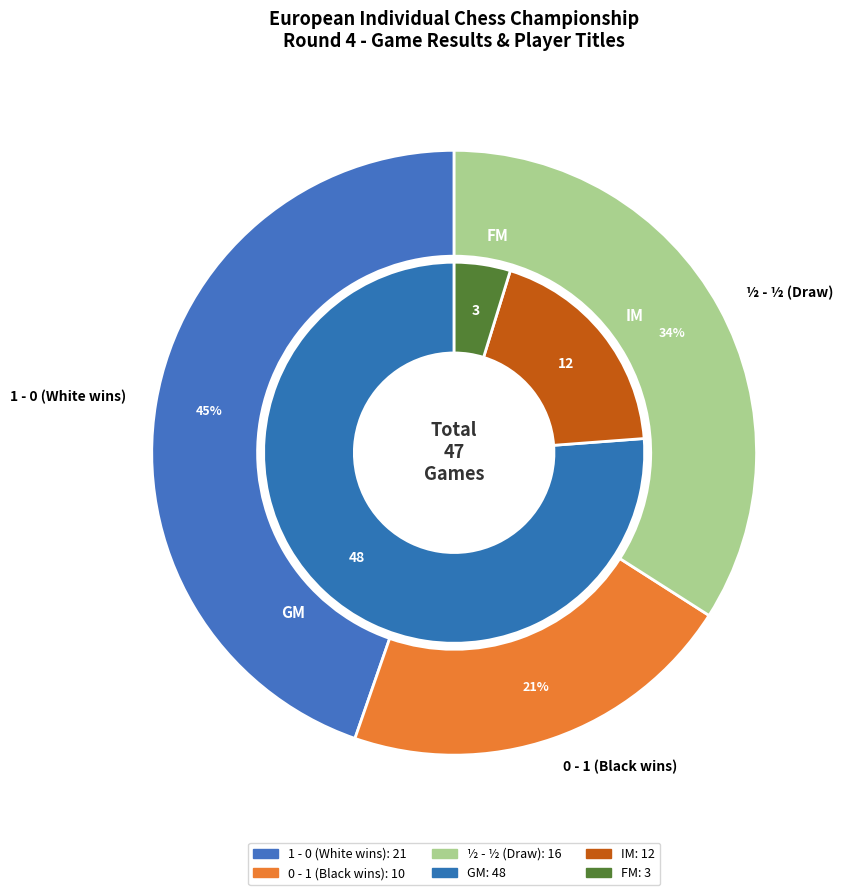

To the nearest percent, what is the average slice percentage?

33%